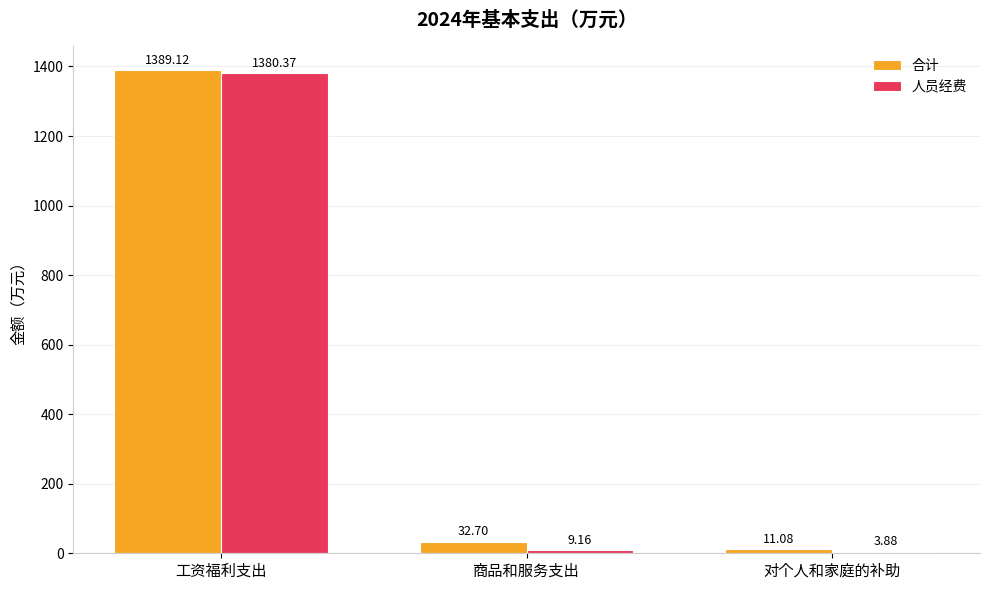

Between 工资福利支出 and 对个人和家庭的补助, which series saw the biggest shift?

合计